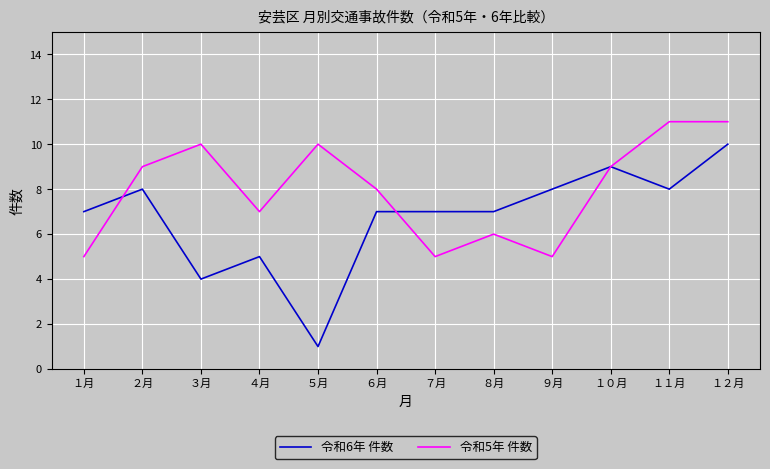

Is the value of 令和6年 件数 at ８月 greater than the value of 令和5年 件数 at １１月?

No